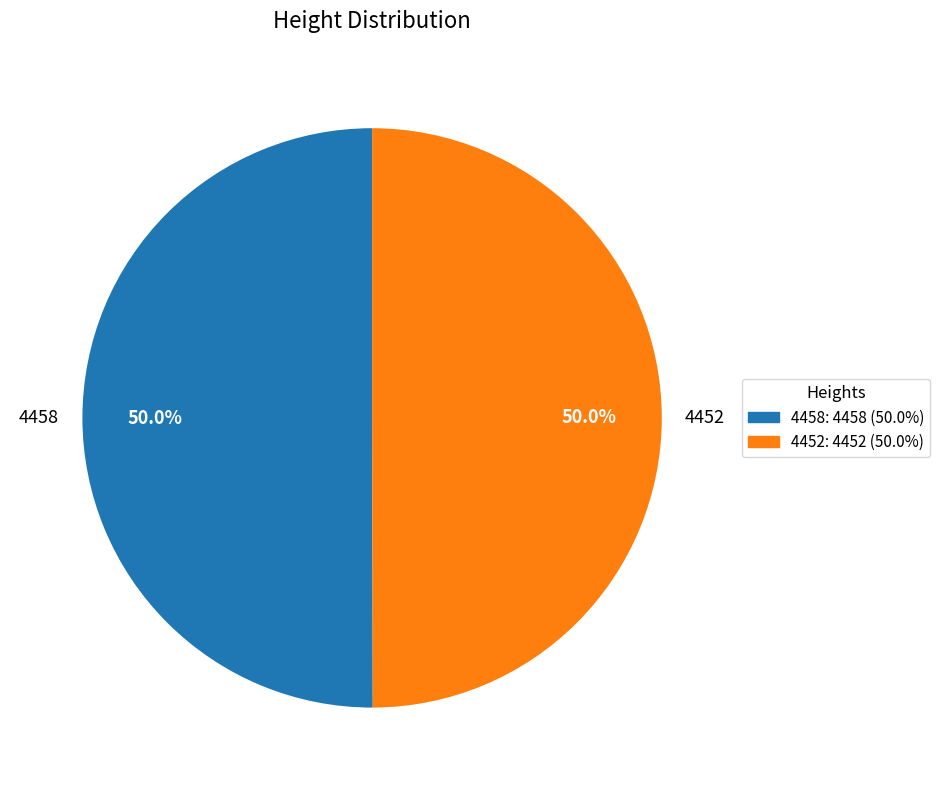

How much of the chart is everything except 4452?

50.0%